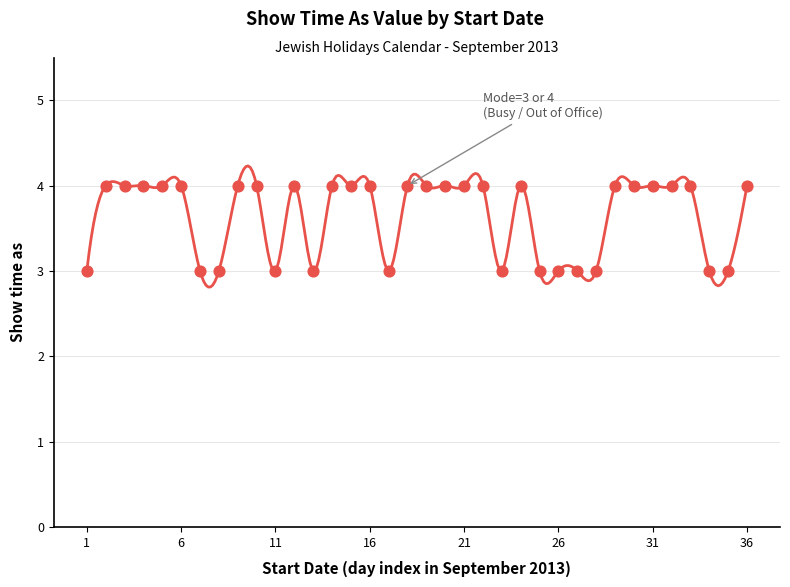

Which has a higher value, 26/9/2013 or 19/9/2013?

26/9/2013